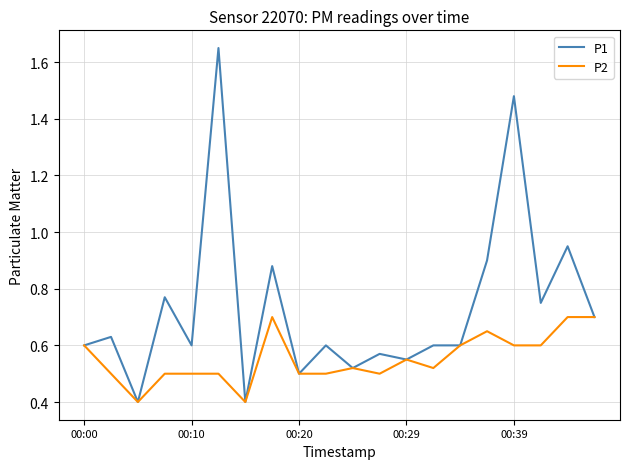

How many distinct data groups are displayed?

2